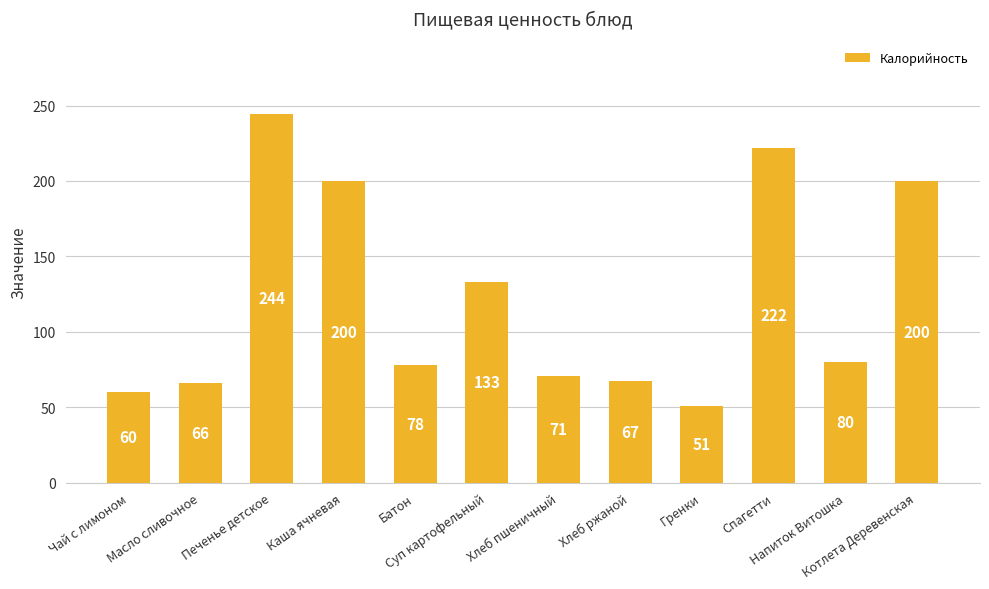

What is the difference between the second highest and second lowest values?

162.0